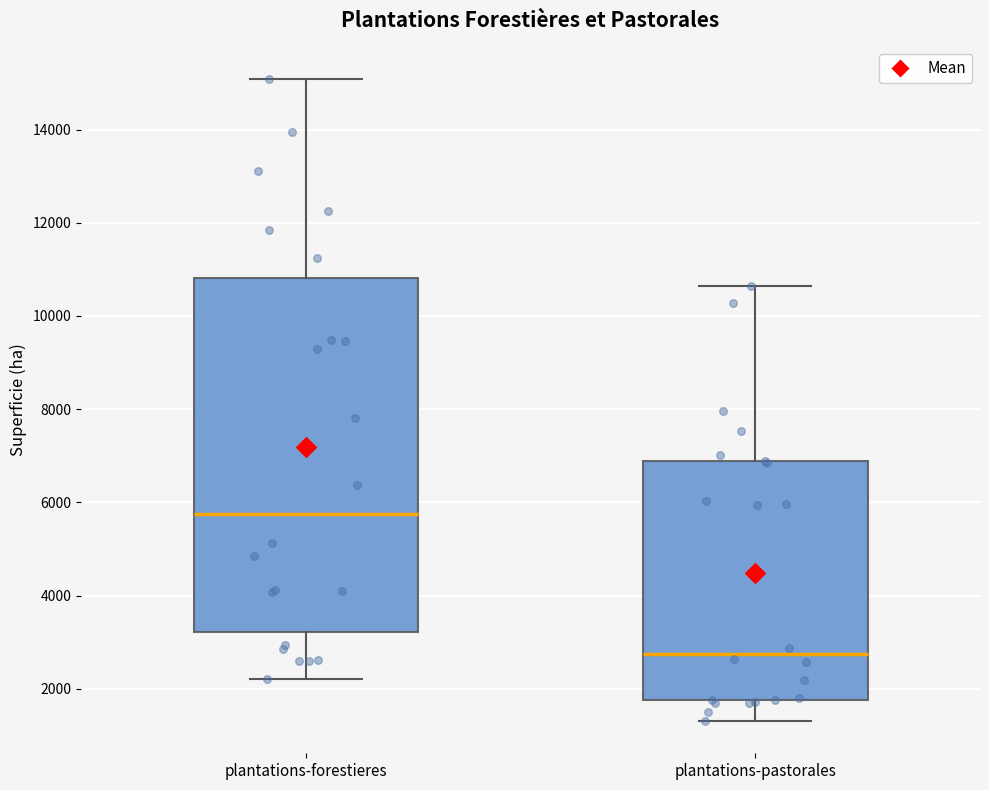

Where does the upper whisker of the box for plantations-forestieres end on the y-axis? The values are not printed on the chart, so give them approximately, as read against the axis.

15000